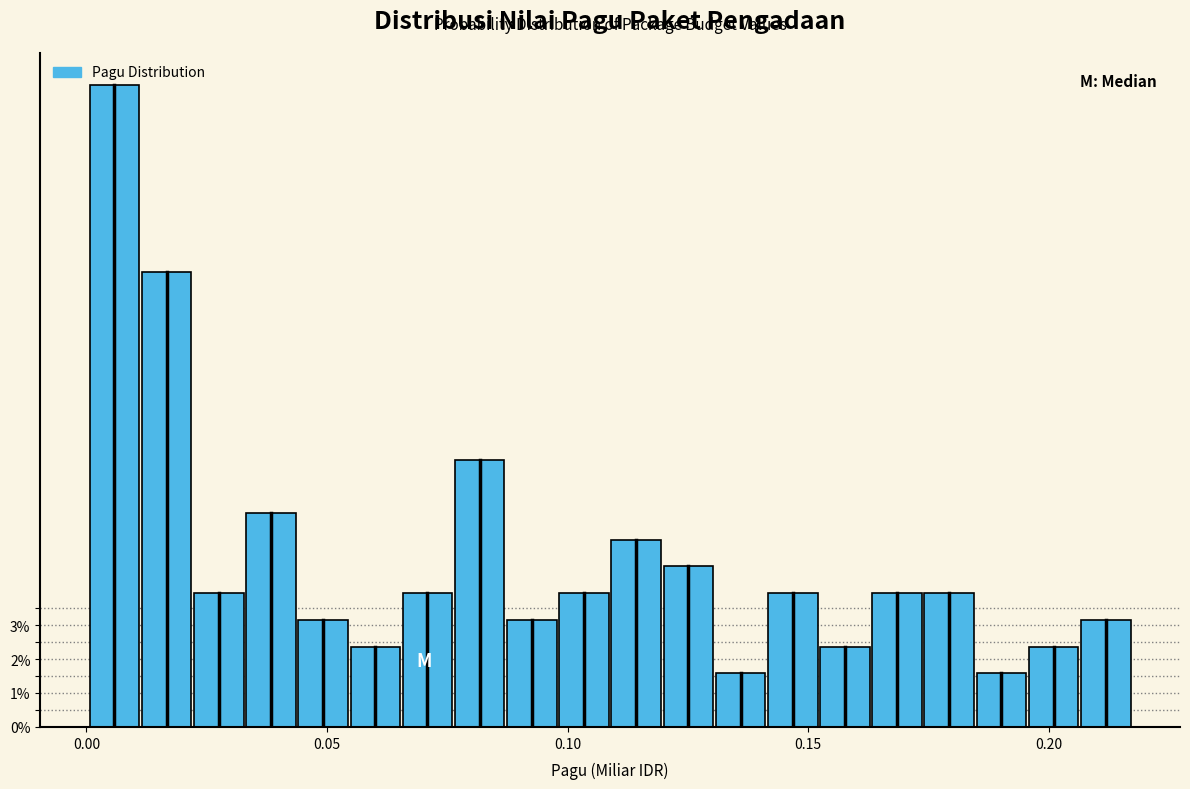

Around what value on the x-axis is the tallest bar? Give the approximate position of its centre, as read against the axis.

0.005